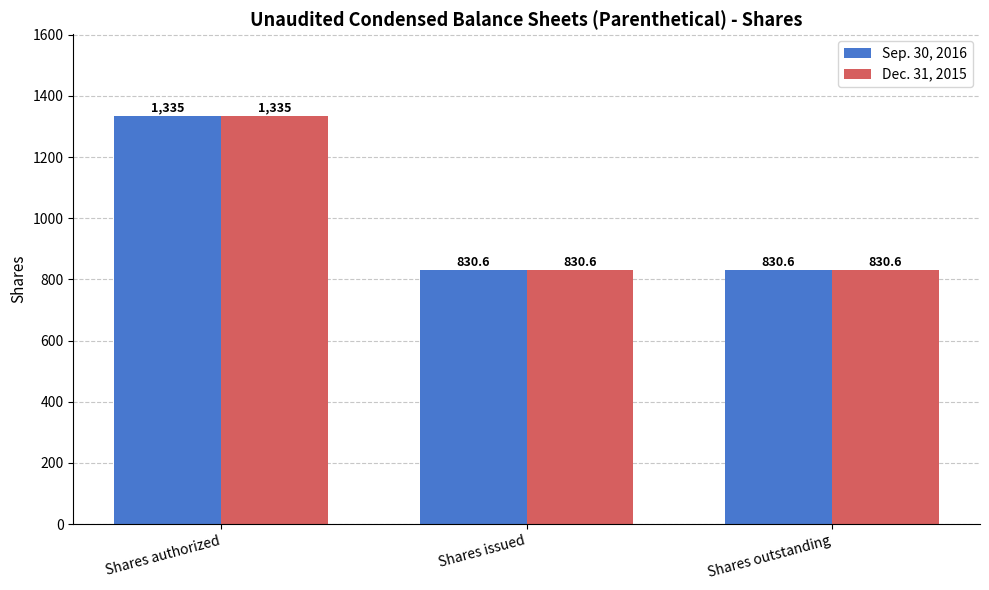

What is the label of the 1st bar from the right?

Shares outstanding